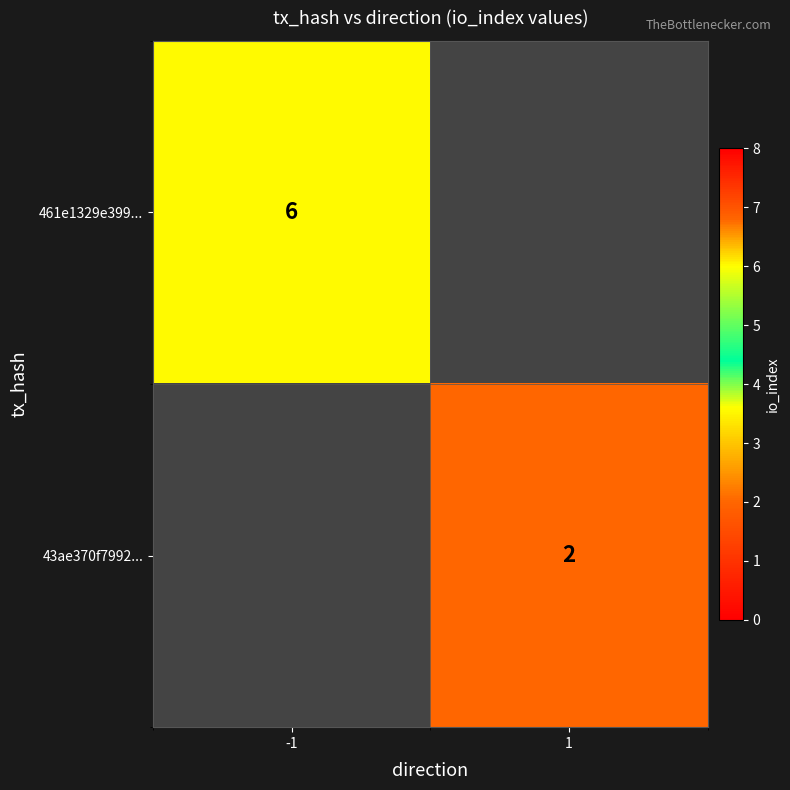

Is it true that 43ae370f7992... equals 2 at 1?

True